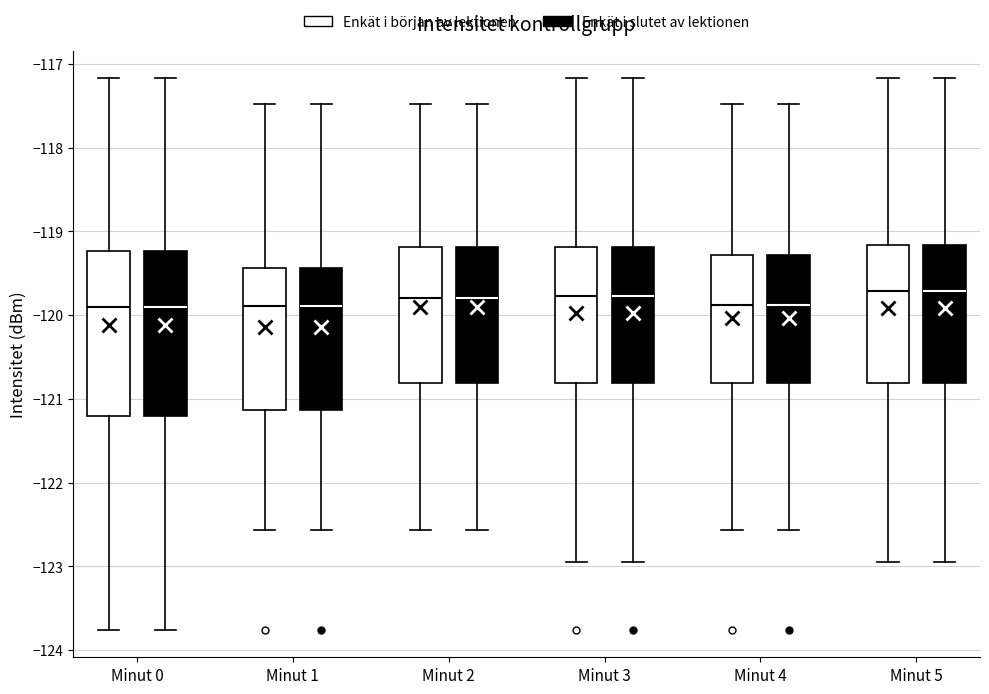

Reading left to right, read every box against the y-axis: the position of its median line, the range the box covers, and the ends of its whiskers. The values are not printed on the chart, so give them approximately, as read against the axis.

Minut 0 (Enkät i början av lektionen): median -119.9, box -121.2 to -119.2, whiskers -123.8 to -117.2
Minut 0 (Enkät i slutet av lektionen): median -119.9, box -121.2 to -119.2, whiskers -123.8 to -117.2
Minut 1 (Enkät i början av lektionen): median -119.9, box -121.1 to -119.4, whiskers -122.6 to -117.5
Minut 1 (Enkät i slutet av lektionen): median -119.9, box -121.1 to -119.4, whiskers -122.6 to -117.5
Minut 2 (Enkät i början av lektionen): median -119.8, box -120.8 to -119.2, whiskers -122.6 to -117.5
Minut 2 (Enkät i slutet av lektionen): median -119.8, box -120.8 to -119.2, whiskers -122.6 to -117.5
Minut 3 (Enkät i början av lektionen): median -119.8, box -120.8 to -119.2, whiskers -122.9 to -117.2
Minut 3 (Enkät i slutet av lektionen): median -119.8, box -120.8 to -119.2, whiskers -122.9 to -117.2
Minut 4 (Enkät i början av lektionen): median -119.9, box -120.8 to -119.3, whiskers -122.6 to -117.5
Minut 4 (Enkät i slutet av lektionen): median -119.9, box -120.8 to -119.3, whiskers -122.6 to -117.5
Minut 5 (Enkät i början av lektionen): median -119.7, box -120.8 to -119.2, whiskers -122.9 to -117.2
Minut 5 (Enkät i slutet av lektionen): median -119.7, box -120.8 to -119.2, whiskers -122.9 to -117.2